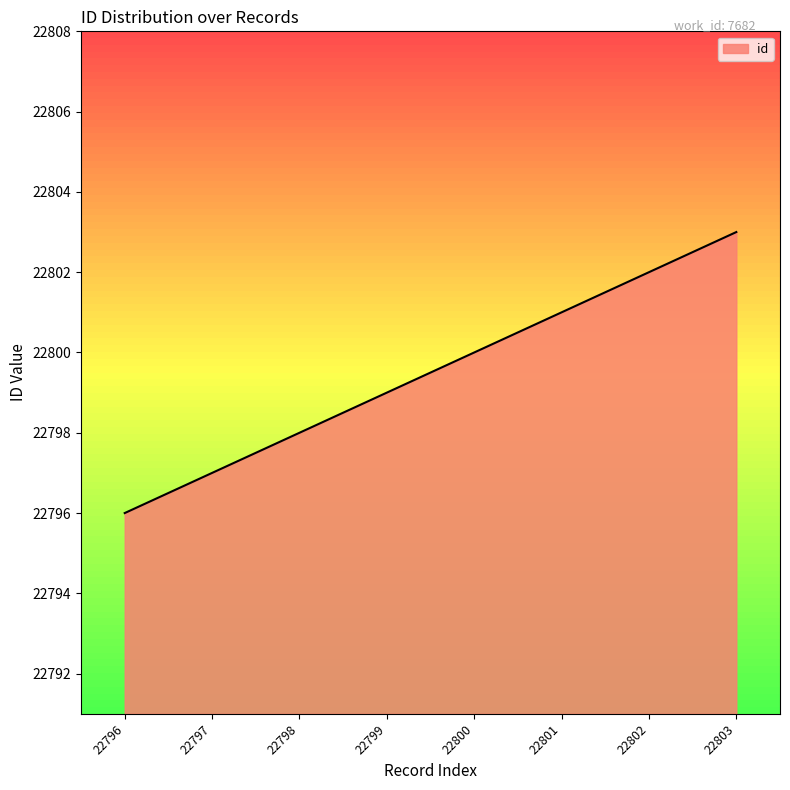

Between 22798 and 22800, which is larger?

22800